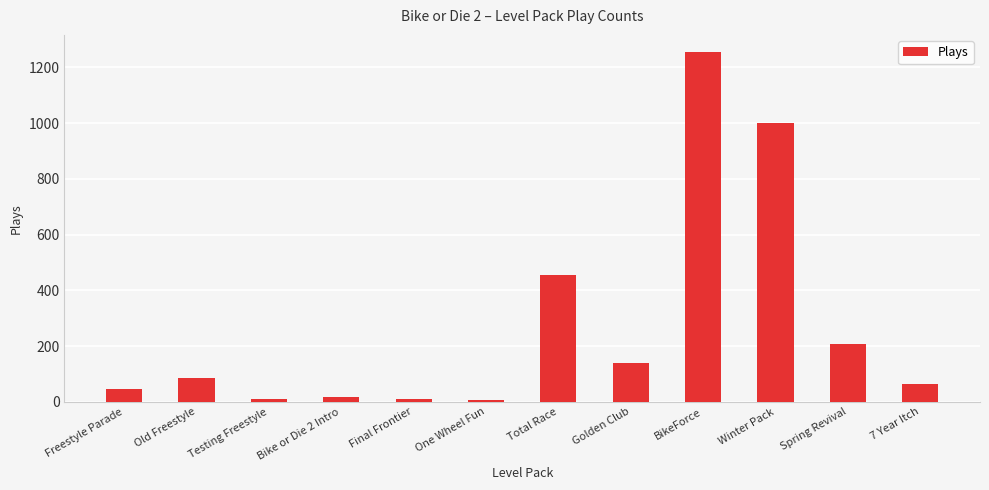

What is the change in value from Freestyle Parade to BikeForce?

+1208